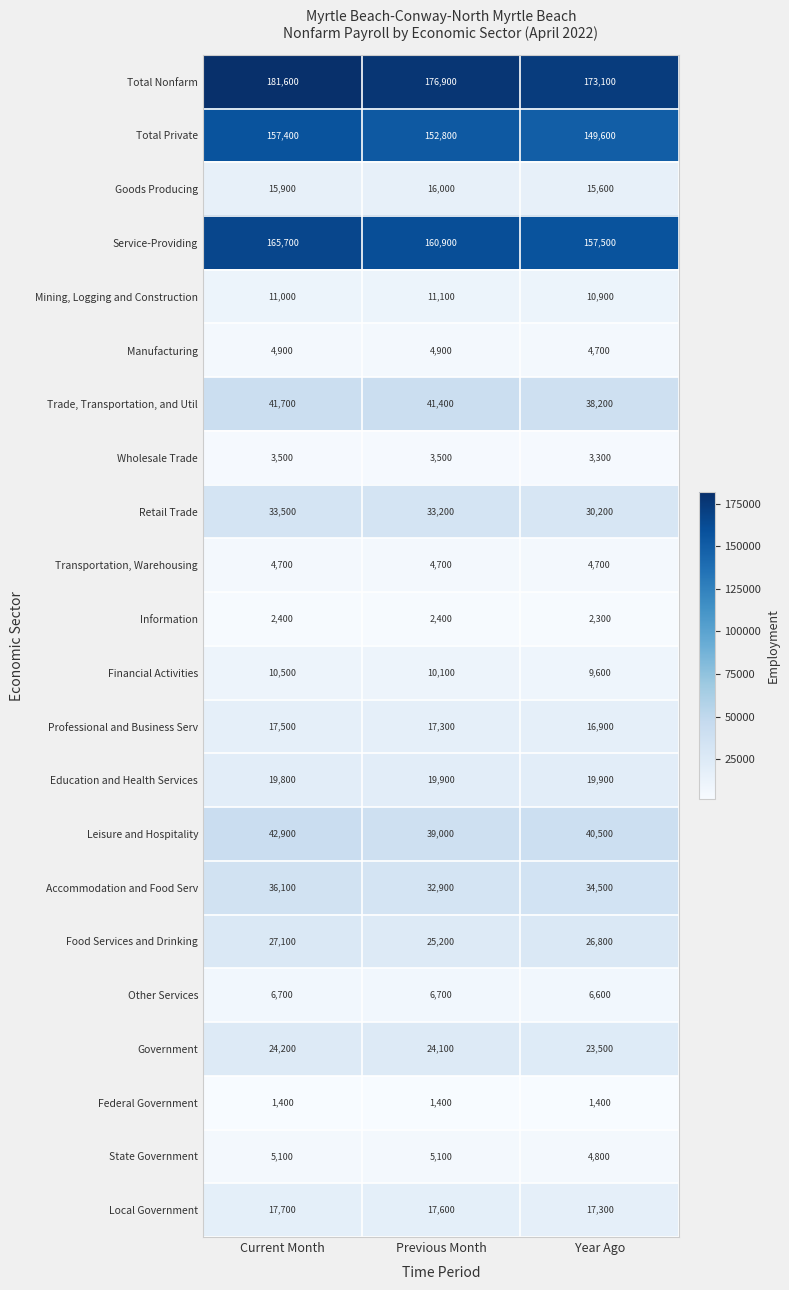

True or false: Financial Activities has a value of 9600 at Year Ago.

True